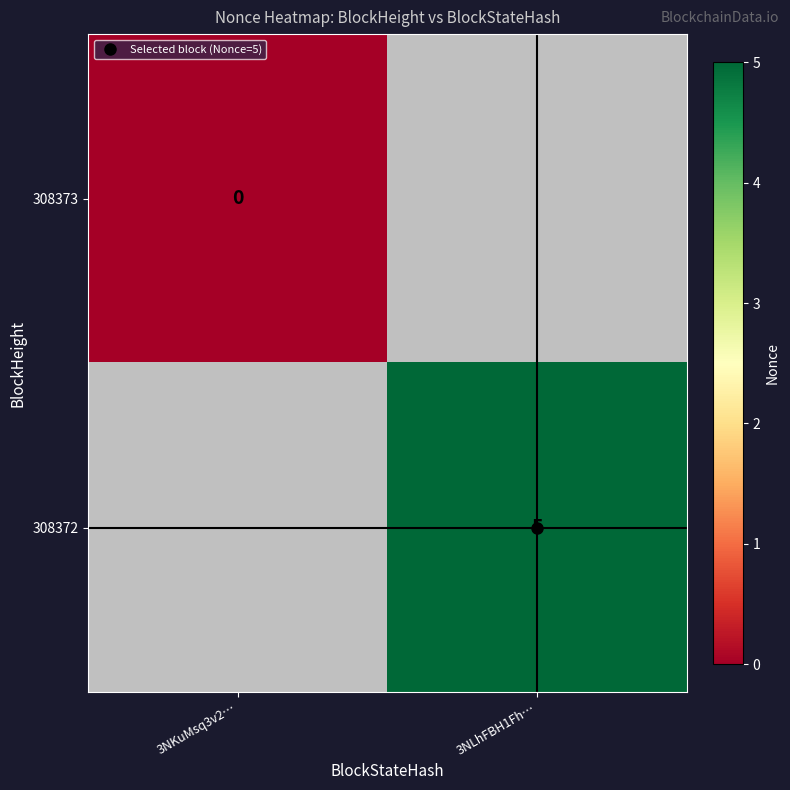

Count the number of data series in this chart.

2